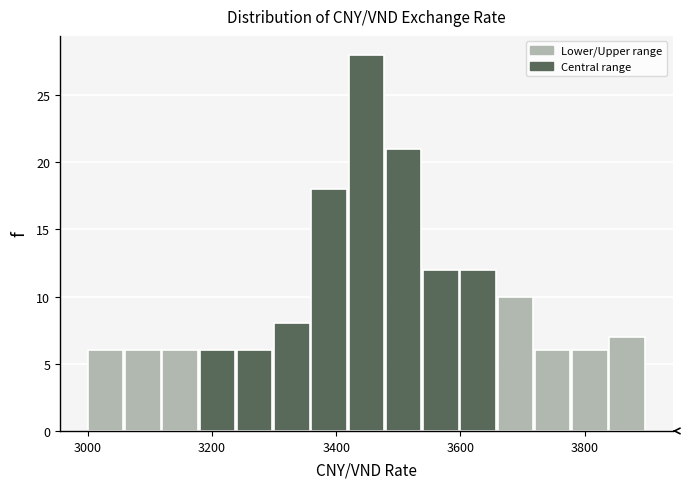

Around what value on the x-axis is the tallest bar? Give the approximate position of its centre, as read against the axis.

3440